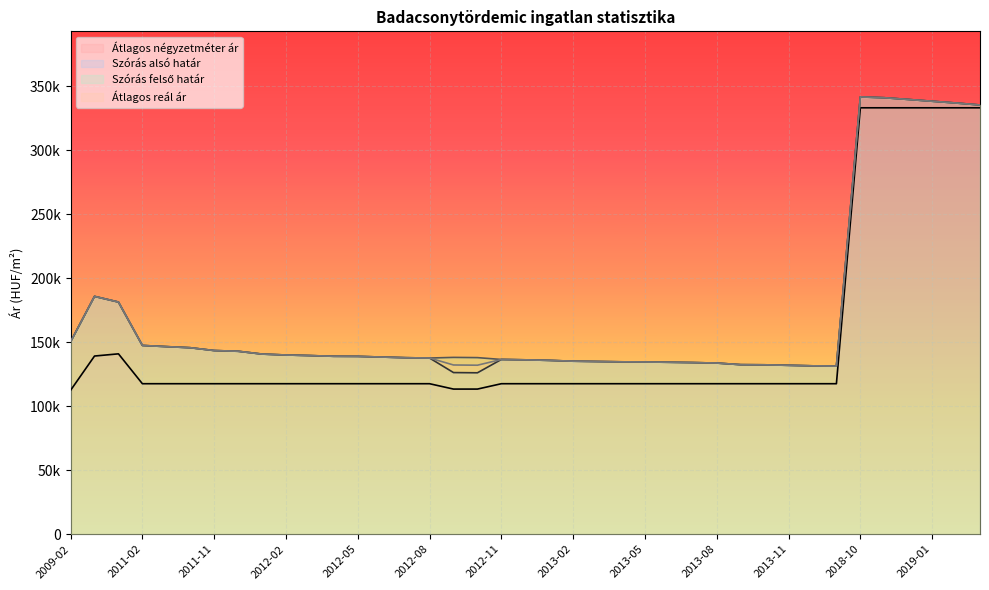

Reading left to right, what are all the values shown in this chart?

Átlagos négyzetméter ár: 112500	139286	141001	117647	117647	117647	117647	117647	117647	117647	117647	117647	117647	117647	117647	117647	113453	113453	117647	117647	117647	117647	117647	117647	117647	117647	117647	117647	117647	117647	117647	117647	117647	333333	333333	333333	333333	333333	333333
Szórás alsó határ: 150442	185925	181480	147559	146645	145782	143571	143019	140814	140094	139643	139083	139009	138491	137977	137722	126356	126182	136601	136315	135888	135253	135007	134763	134623	134415	134172	133793	132533	132431	132028	131628	131395	341830	341198	339861	338458	337065	335532
Szórás felső határ: 150442	185925	181480	147559	146645	145782	143571	143019	140814	140094	139643	139083	139009	138491	137977	137722	138218	138044	136601	136315	135888	135253	135007	134763	134623	134415	134172	133793	132533	132431	132028	131628	131395	341830	341198	339861	338458	337065	335532
Átlagos reál ár: 150442	185925	181480	147559	146645	145782	143571	143019	140814	140094	139643	139083	139009	138491	137977	137722	132287	132113	136601	136315	135888	135253	135007	134763	134623	134415	134172	133793	132533	132431	132028	131628	131395	341830	341198	339861	338458	337065	335532